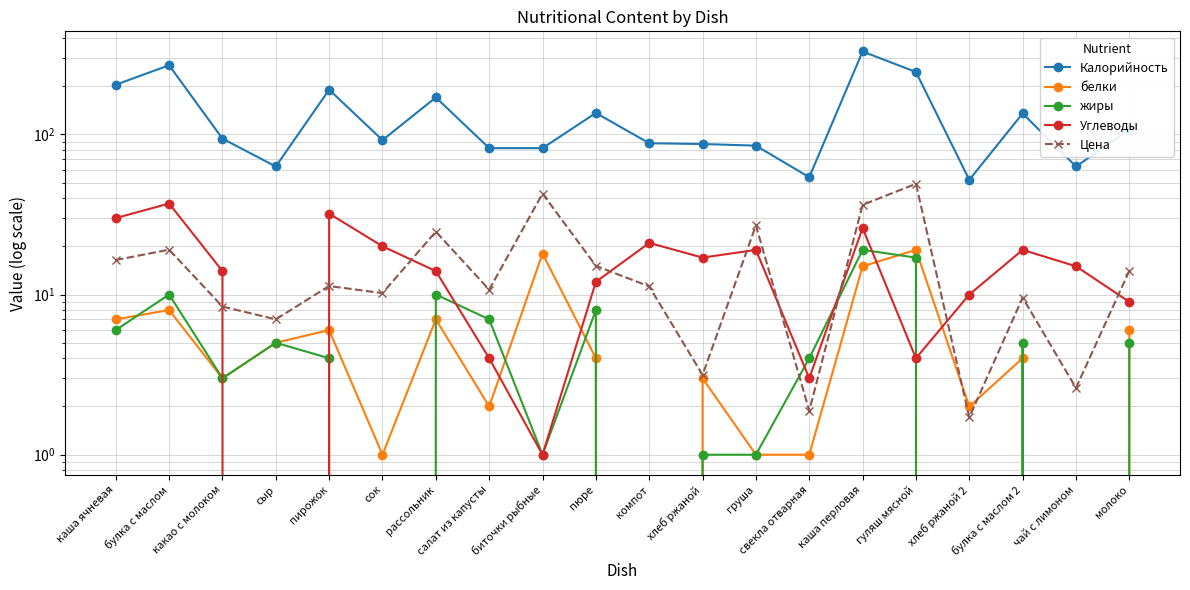

Reading left to right, list all the values displayed in this chart.

Калорийность: 204.0	270.0	94.0	63.0	190.0	92.0	170.0	82.0	82.0	136.0	88.0	87.0	85.0	54.0	329.0	245.0	52.0	135.0	63.0	107.0
белки: 7.0	8.0	3.0	5.0	6.0	1.0	7.0	2.0	18.0	4.0	0.0	3.0	1.0	1.0	15.0	19.0	2.0	4.0	0.0	6.0
жиры: 6.0	10.0	3.0	5.0	4.0	0.0	10.0	7.0	1.0	8.0	0.0	1.0	1.0	4.0	19.0	17.0	0.0	5.0	0.0	5.0
Углеводы: 30.0	37.0	14.0	0.0	32.0	20.0	14.0	4.0	1.0	12.0	21.0	17.0	19.0	3.0	26.0	4.0	10.0	19.0	15.0	9.0
Цена: 16.4	19.1	8.4	7.0	11.3	10.2	24.7	10.7	42.7	15.1	11.2	3.1	27.0	1.9	36.3	49.1	1.7	9.6	2.6	14.1